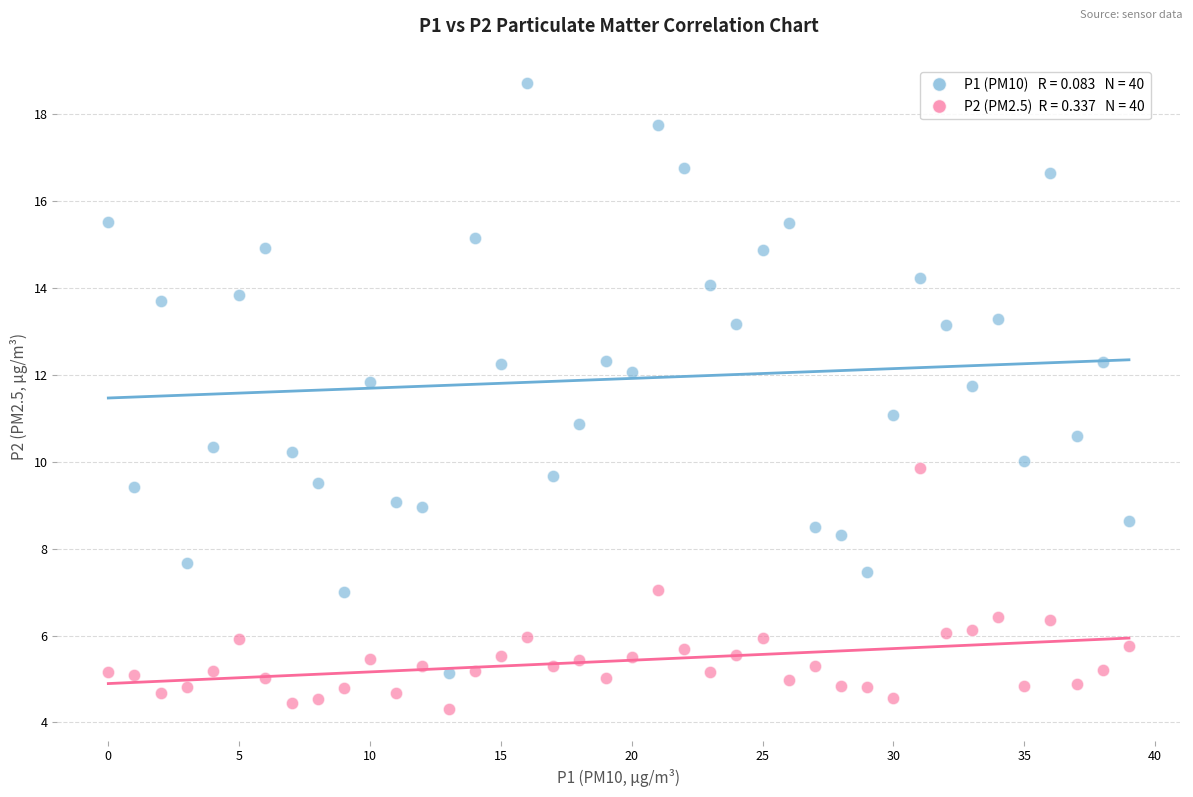

Across all data points, what is the range of Y values (max minus min)?

14.4